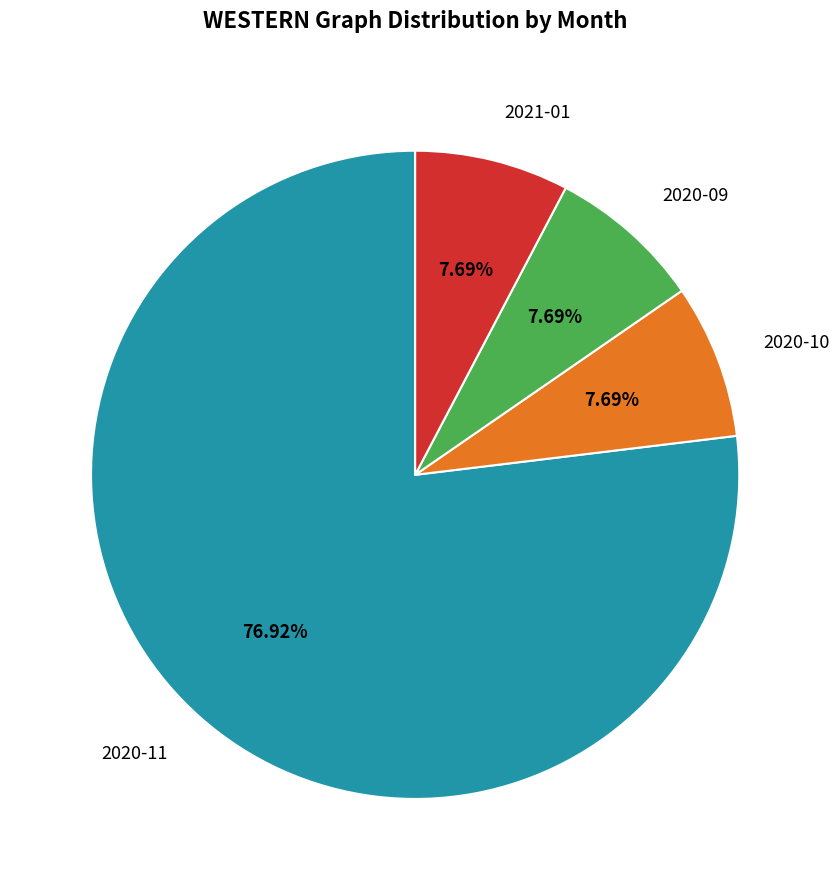

To the nearest percent, what portion does 2021-01 represent?

8%